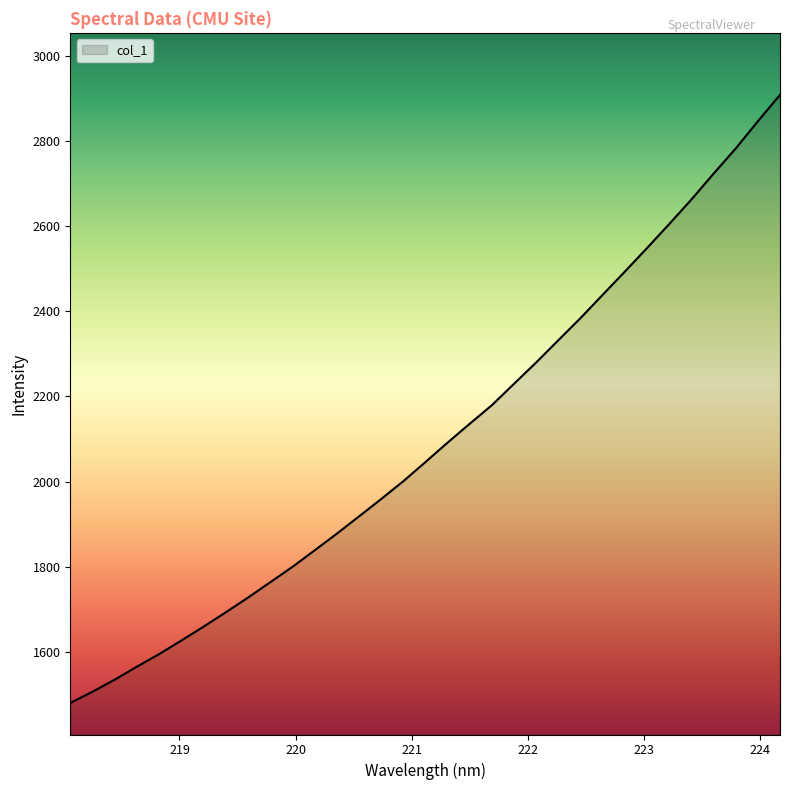

How many lines are shown in the chart?

1